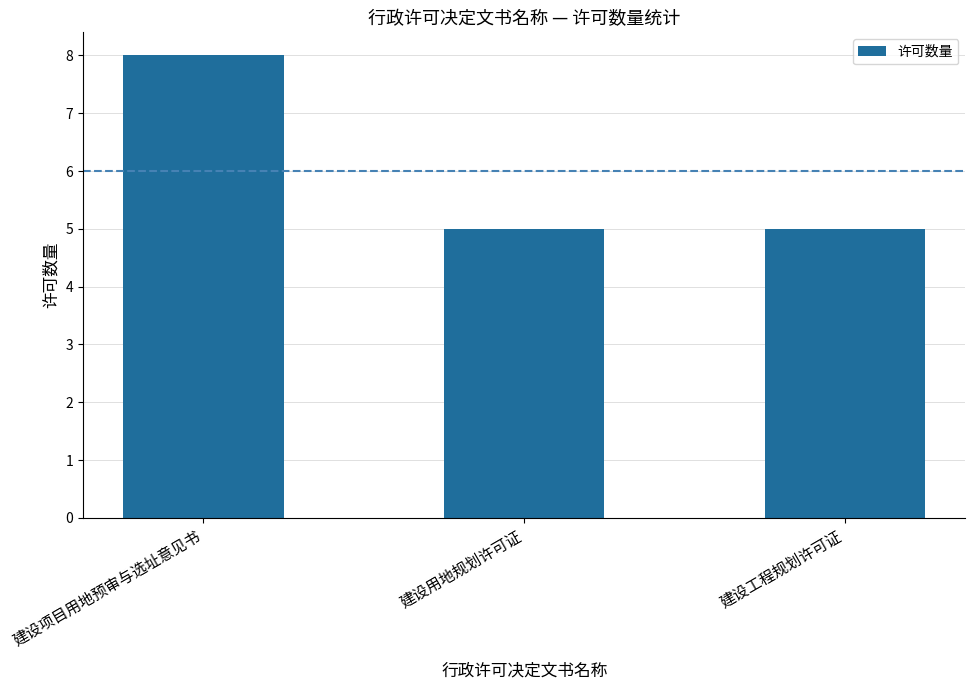

Reading left to right, transcribe all the data shown in this chart.

8	5	5